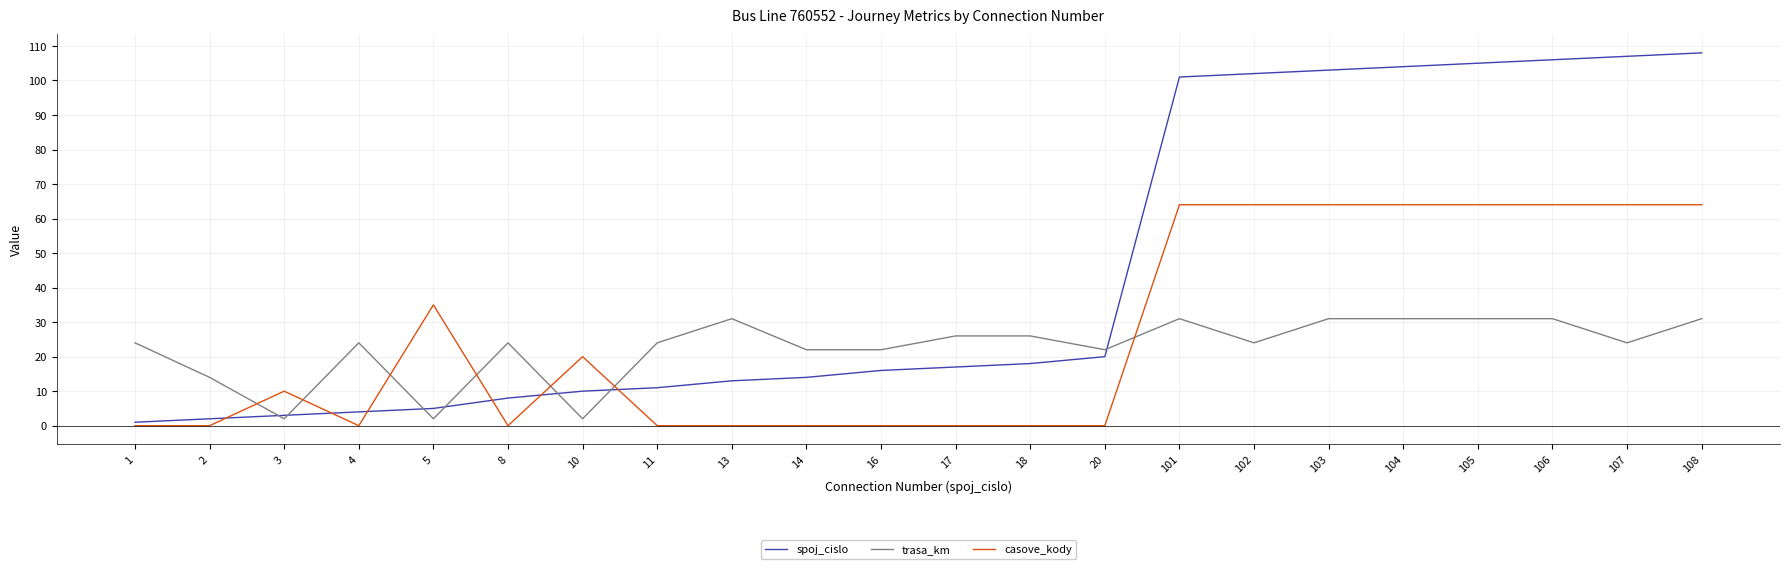

What are all the series names shown in the legend?

spoj_cislo, trasa_km, casove_kody